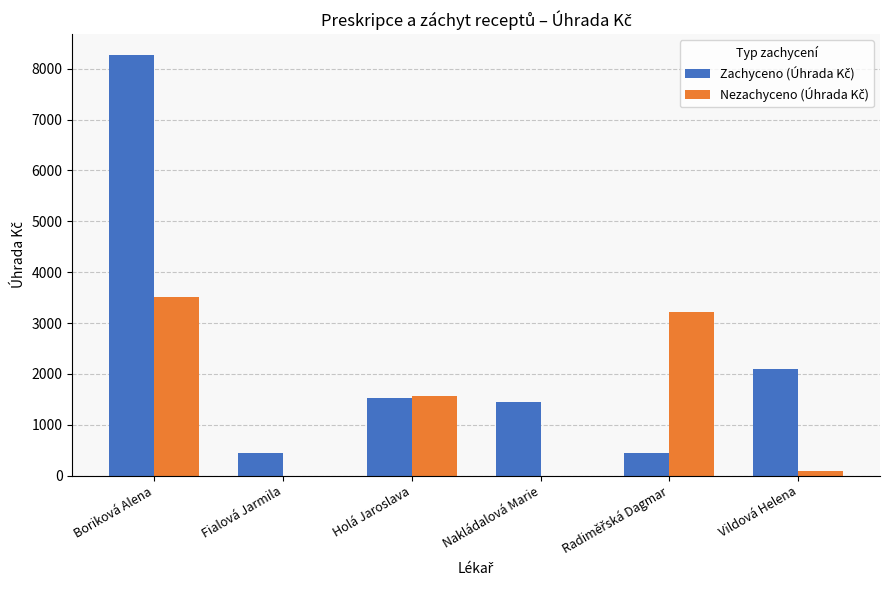

What is the greatest value displayed?

8267.7